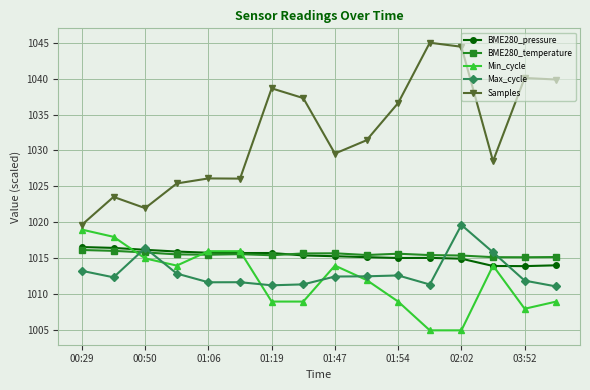

Which series has the widest spread of values?

Samples